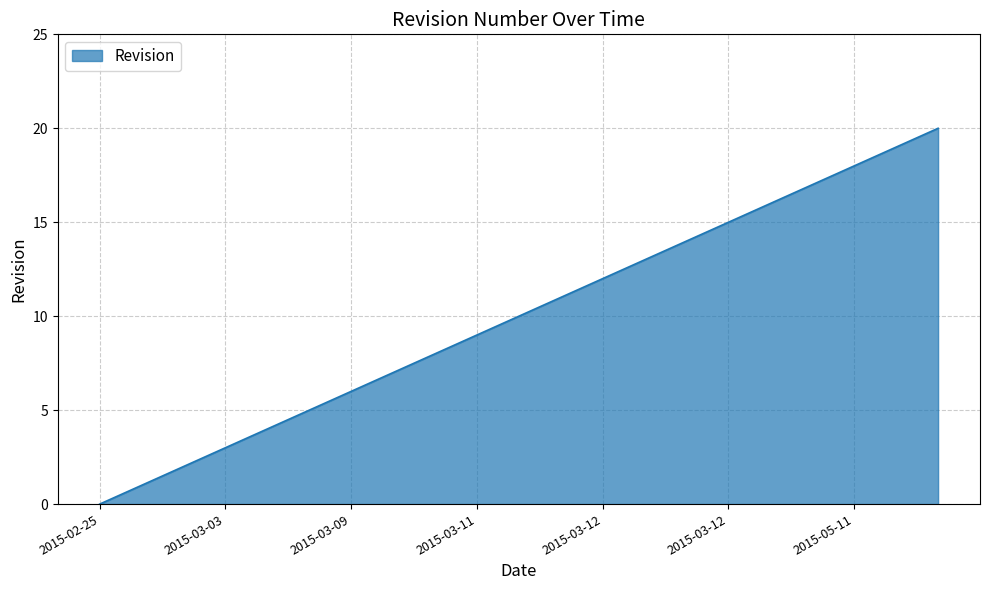

What is the greatest value displayed?

20